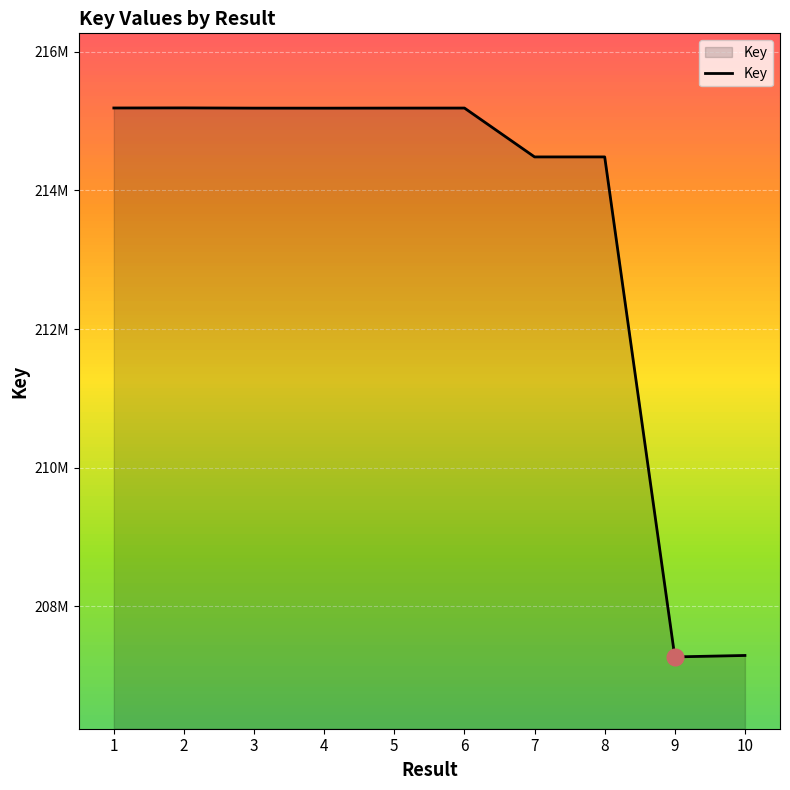

Does the chart display data point markers on the line(s)?

No